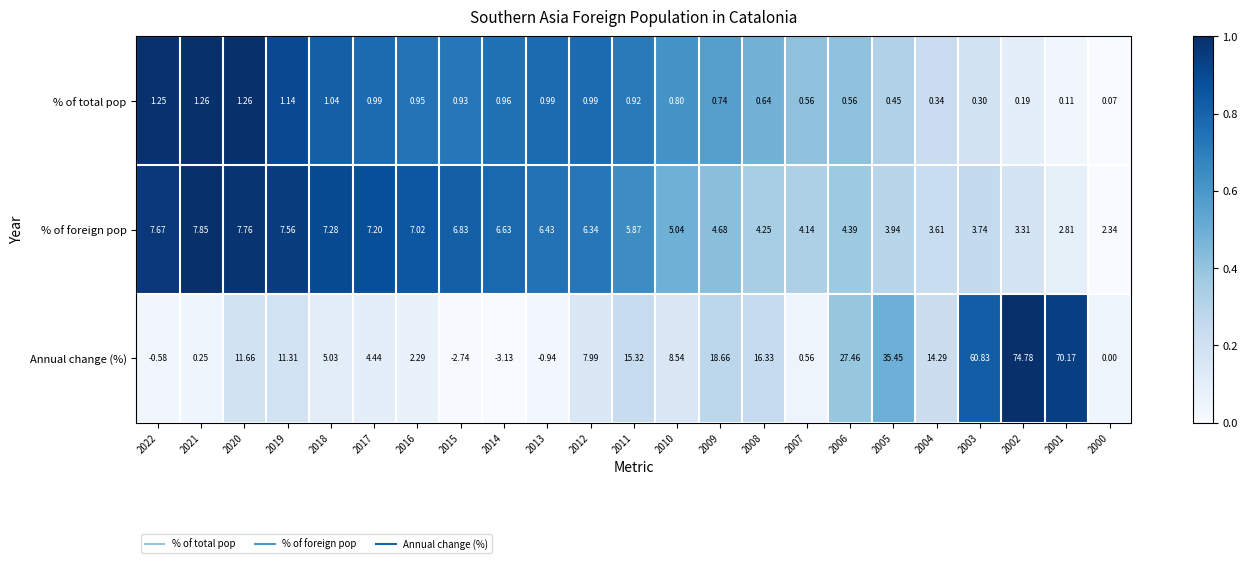

Between 2020 and 2015, which series saw the biggest shift?

Annual change (%)